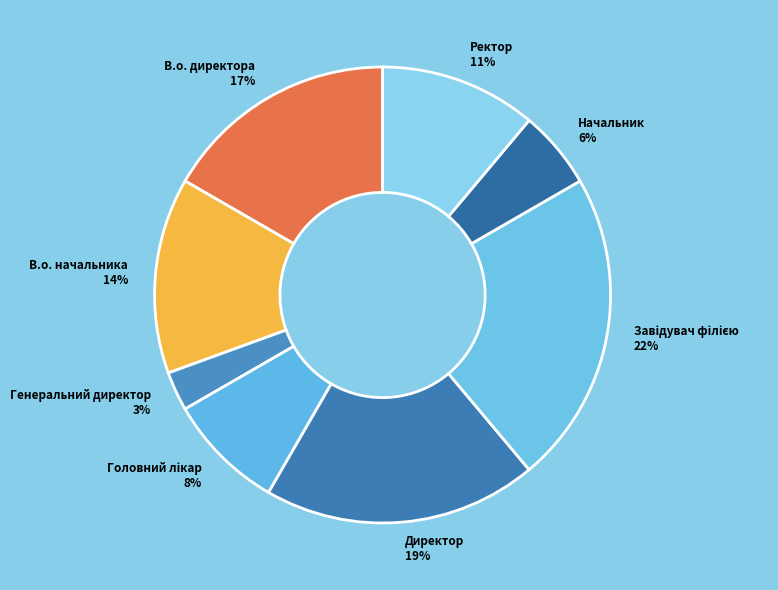

Does any single category account for the majority?

No